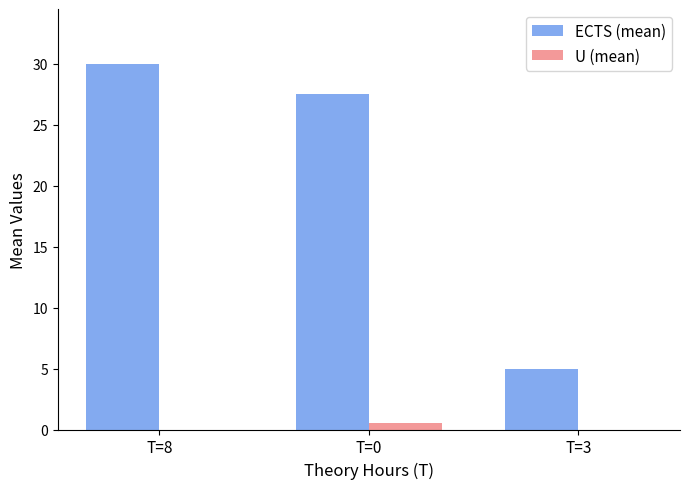

Reading right to left, list all the values displayed in this chart.

ECTS (mean): 5.0	27.5	30.0
U (mean): 0.0	0.5	0.0